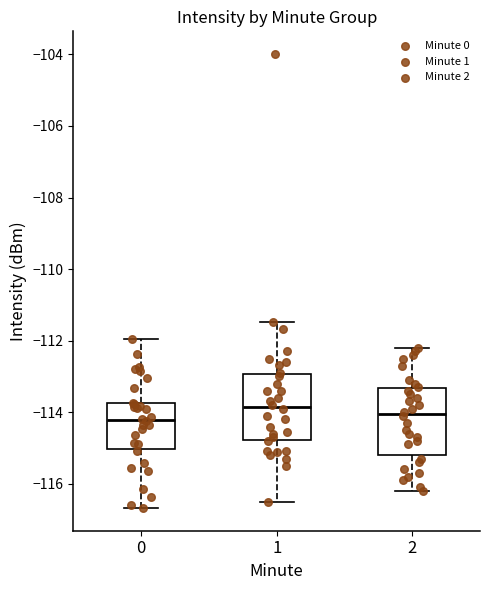

Where is the lower edge of the box at x = 0 on the y-axis? The values are not printed on the chart, so give them approximately, as read against the axis.

-115.0